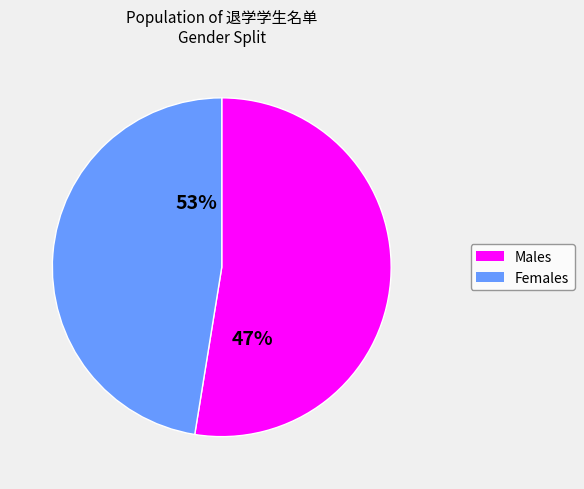

Is the sum of 女 and 男 greater than half?

Yes